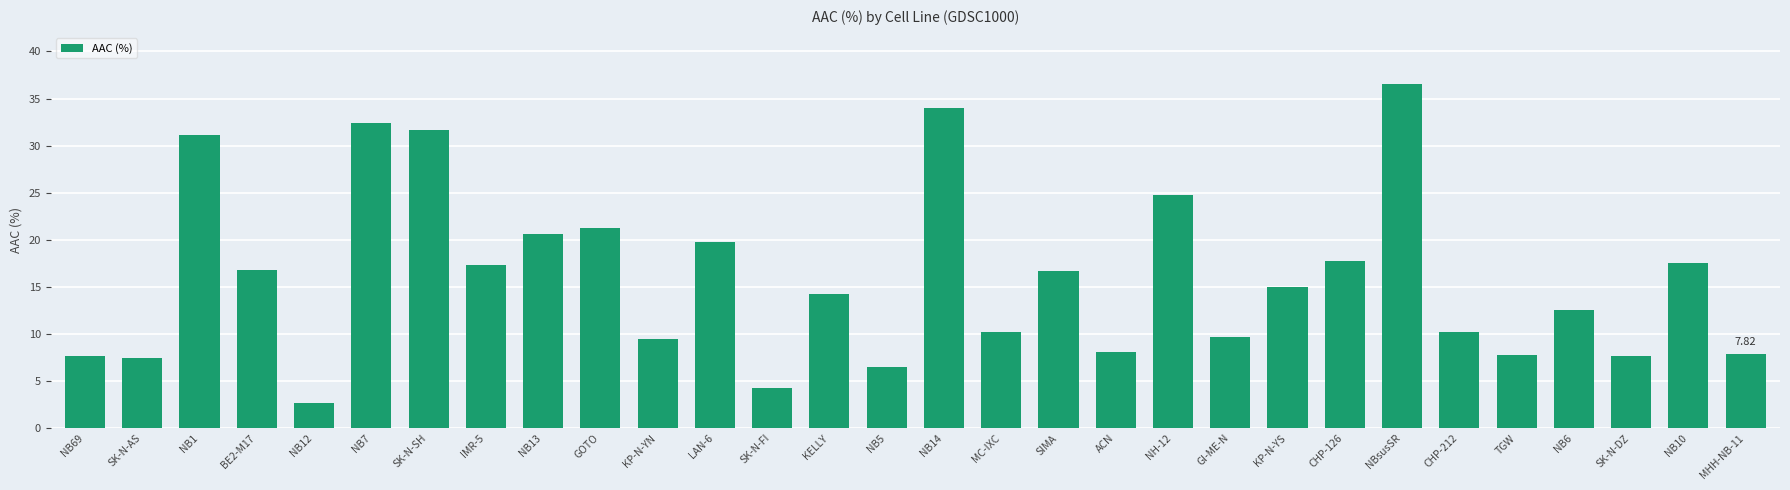

What is the change in value from NB13 to NB10?

-3.1